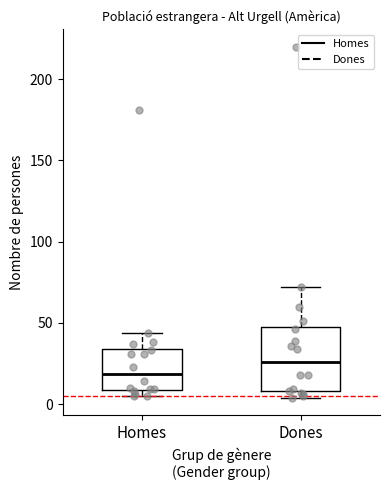

Which box has the highest median line?

Dones